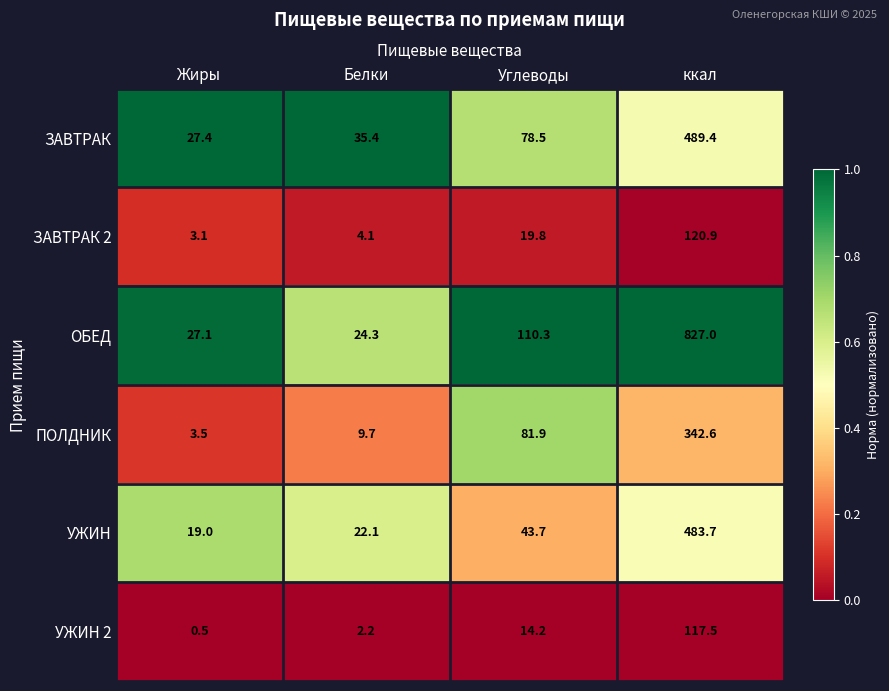

How many data points does each series have?

4